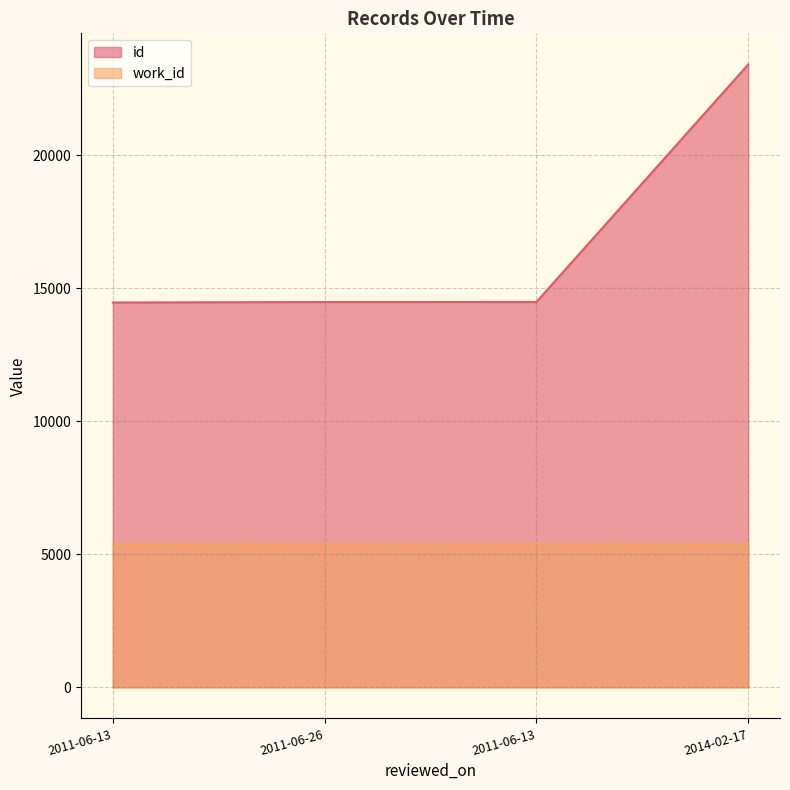

What is the difference between the id values at 2011-06-26 and 2014-02-17?

8927